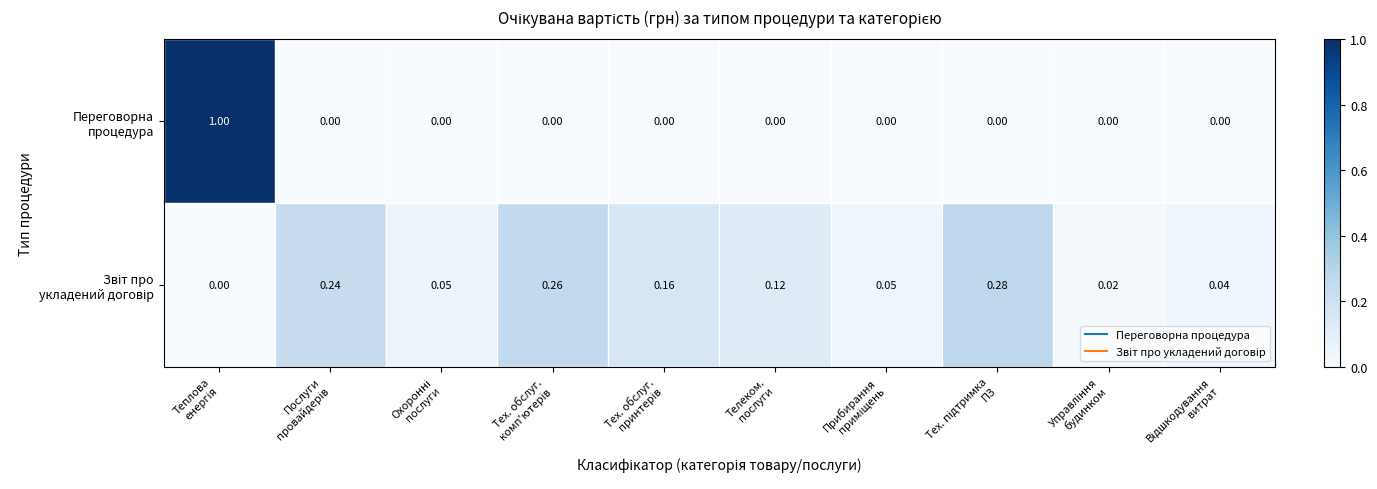

List the series in order of their overall mean, highest first.

Звіт про укладений договір, Переговорна процедура